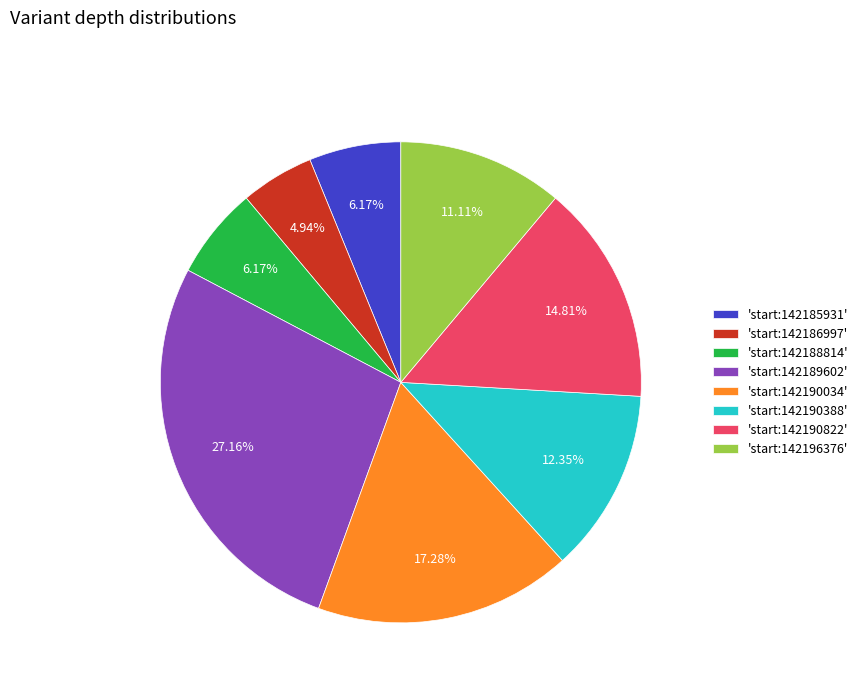

What is the largest slice in the pie chart?

'start:142189602'